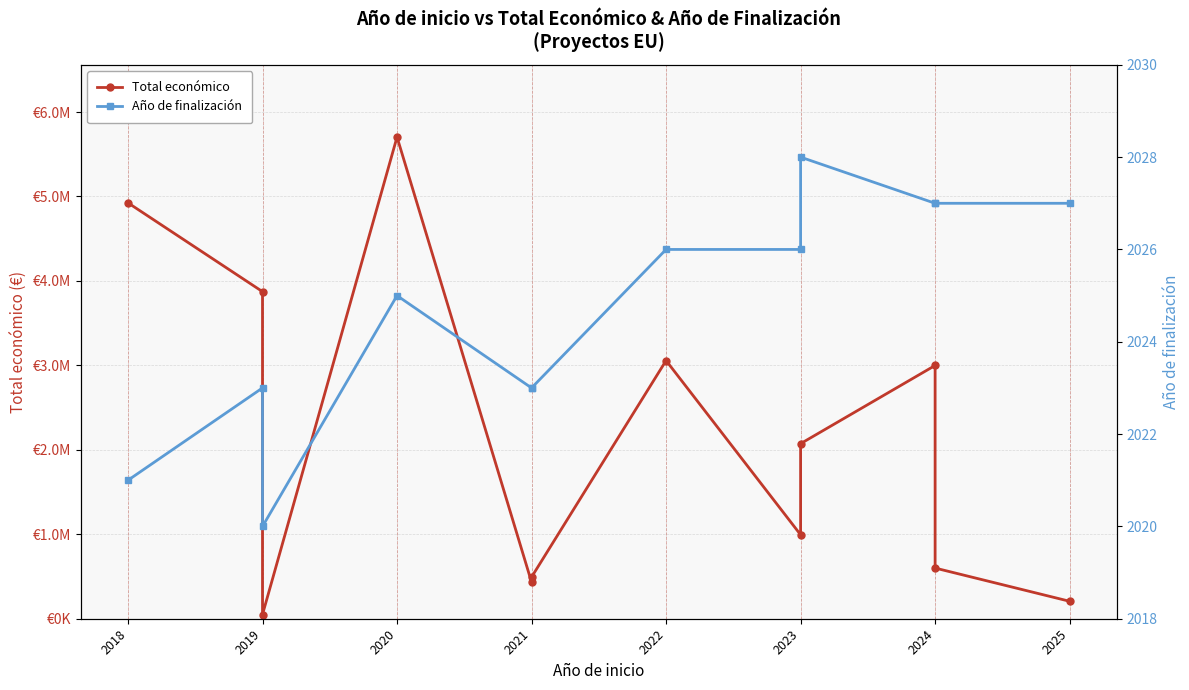

Reading right to left, extract all data points from this chart.

Total económico: 206641	600000	2999195	2073206	994195	3057003	492868	433202	5703693	50000	3873244	4924771
Año de finalización: 2027	2027	2027	2028	2026	2026	2023	2023	2025	2020	2023	2021